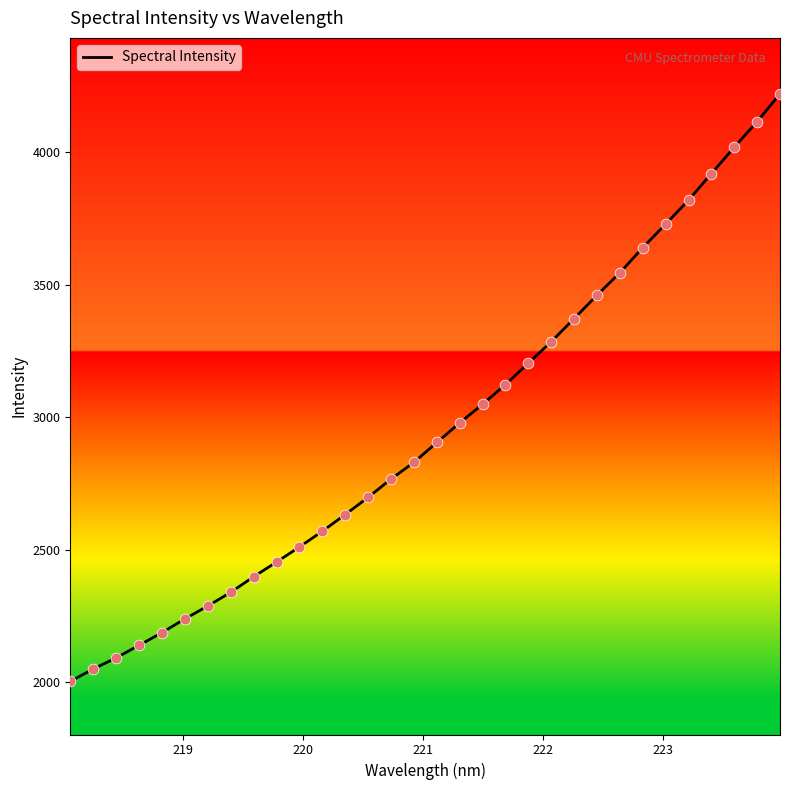

What is the maximum value shown in the chart?

4219.5